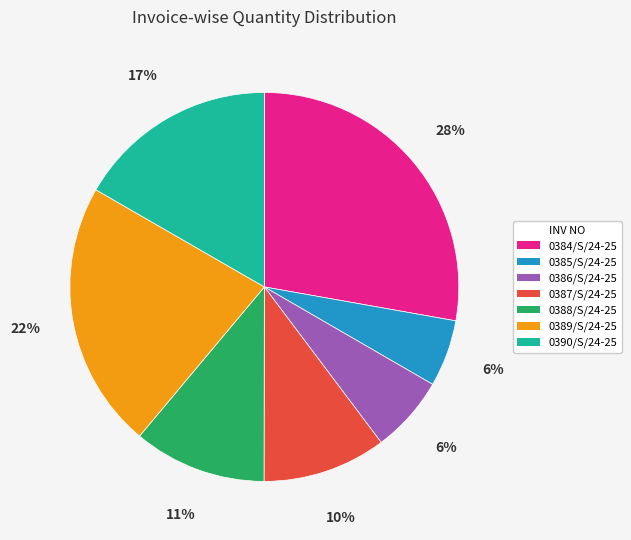

Which slice is the largest?

0384/S/24-25